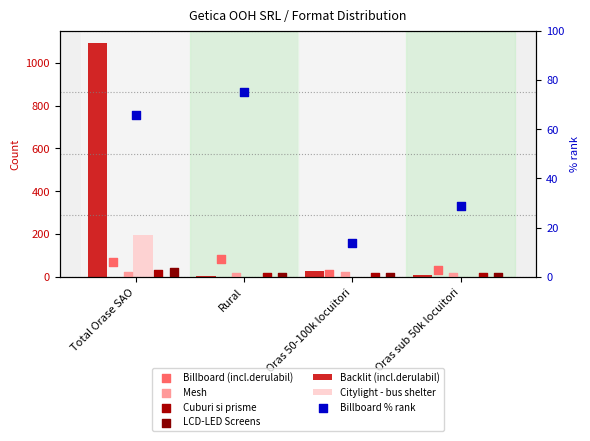

Which series has the largest total across all categories?

Backlit (incl.derulabil)